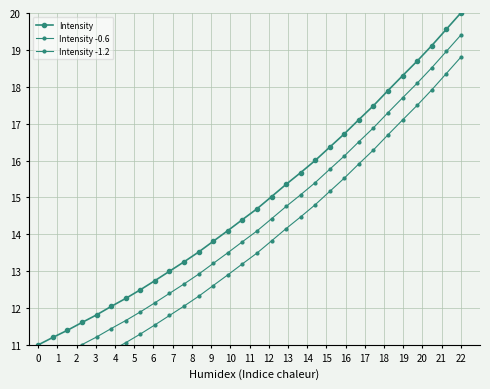

True or false: Intensity -0.6 and Intensity intersect in this chart.

False